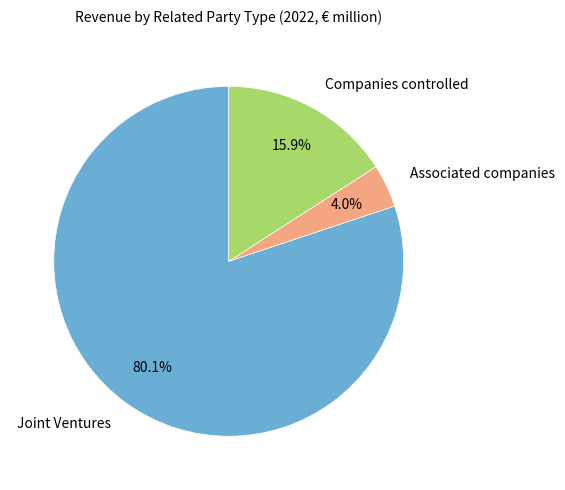

To the nearest percent, what is the combined percentage of Associated companies and Joint Ventures?

84%